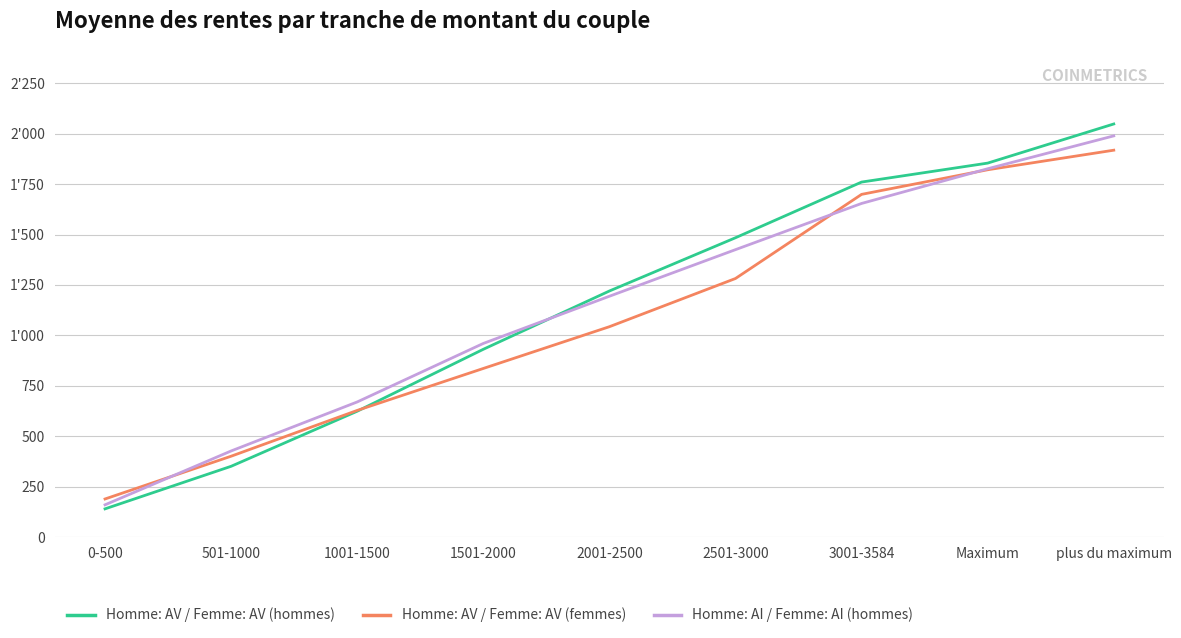

Does the chart have visible grid lines?

Yes